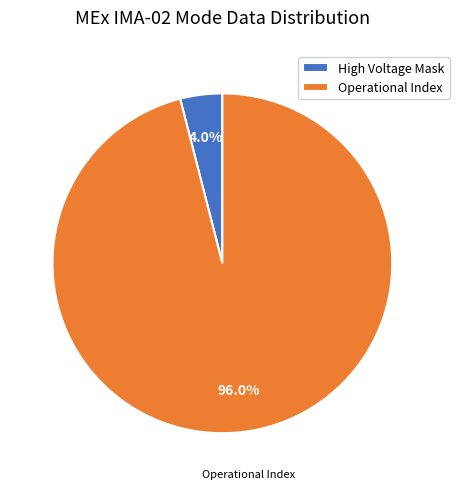

Which has a higher value, Operational Index or High Voltage Mask?

Operational Index